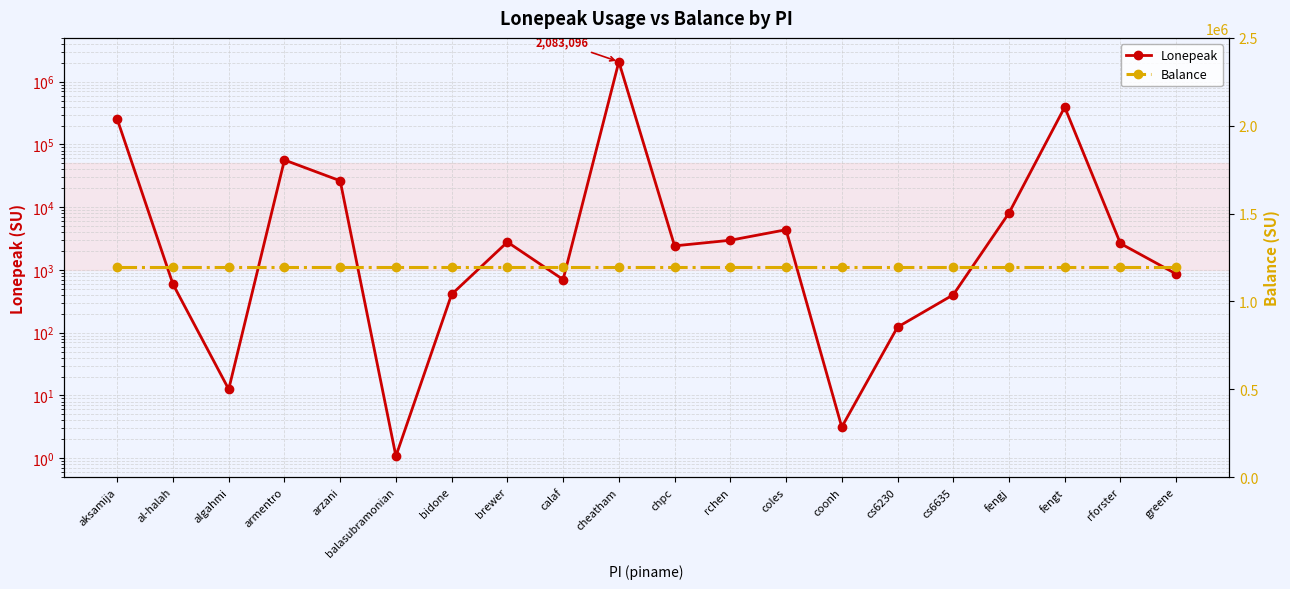

The Balance series shows 1842757.8 at cheatham. True or false?

False